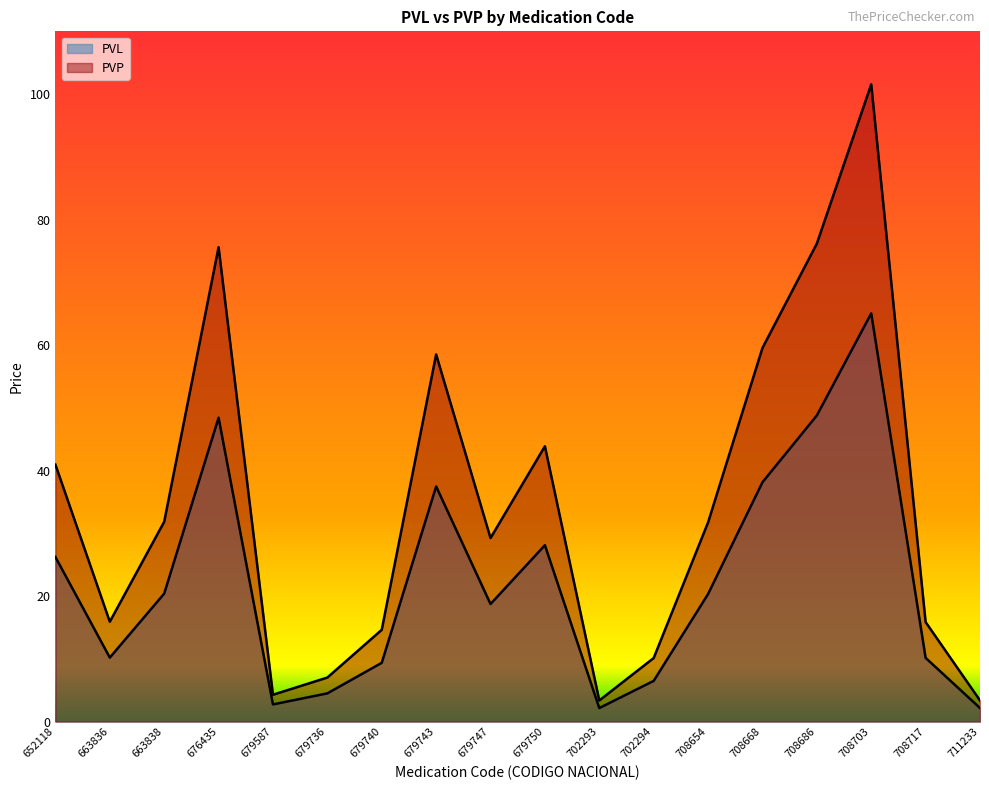

How many data points in PVL are above 20?

9